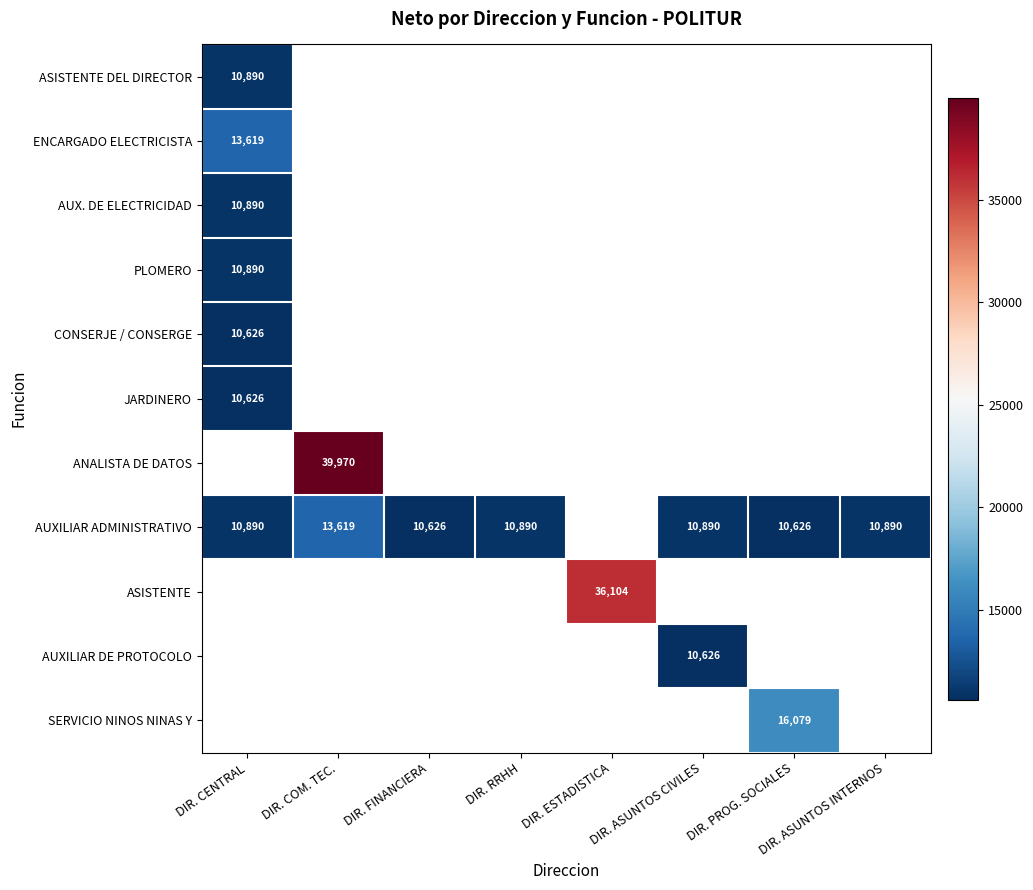

Is it true that SERVICIO NINOS NINAS Y equals 16079.0 at DIR. PROG. SOCIALES?

True